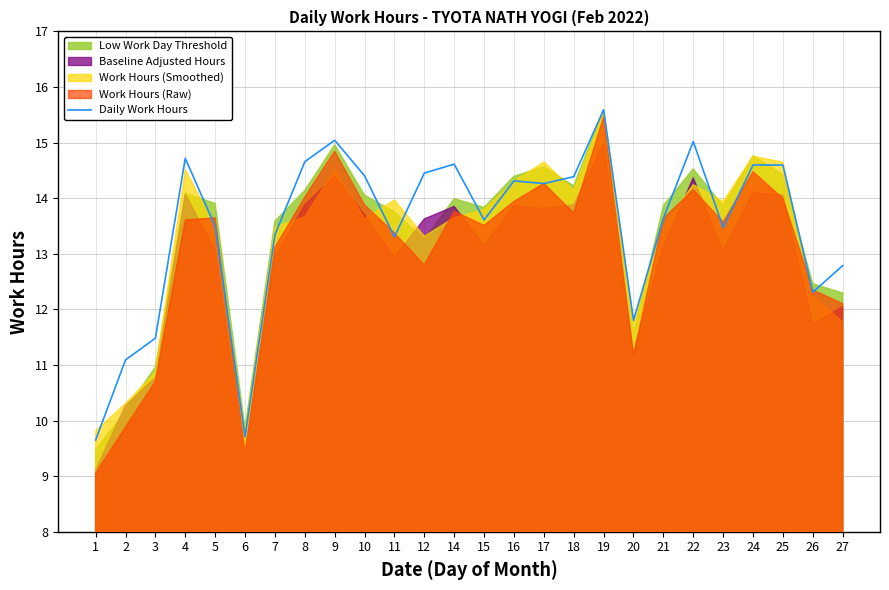

The Daily Work Hours series shows 14.7 at 4. True or false?

True